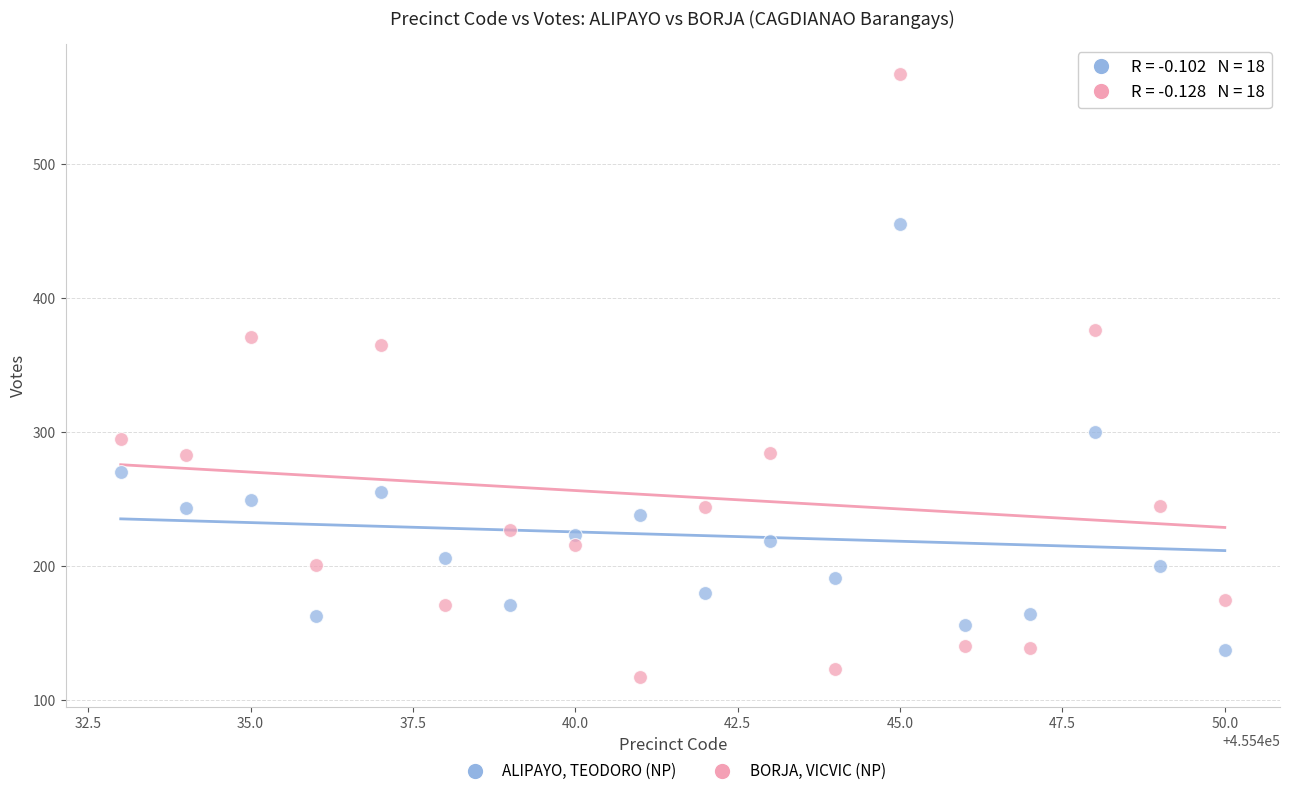

What are all the series names shown in the legend?

ALIPAYO, TEODORO (NP), BORJA, VICVIC (NP)